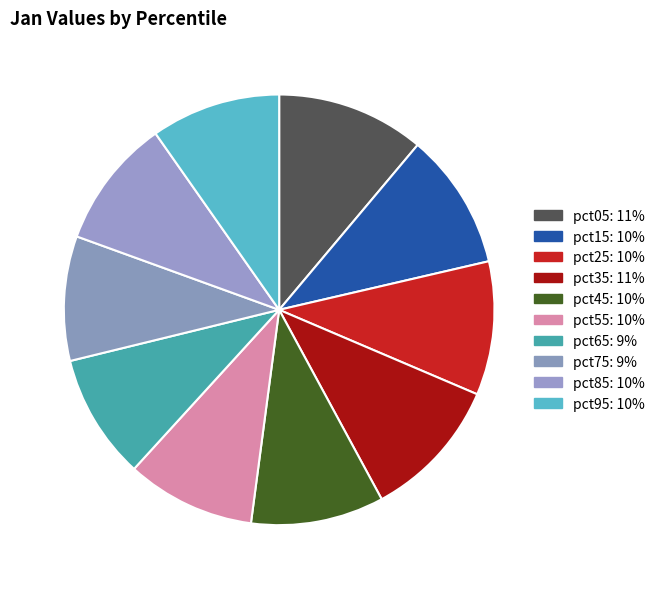

Rank the categories by value from highest to lowest.

pct05, pct35, pct15, pct25, pct45, pct95, pct85, pct55, pct65, pct75